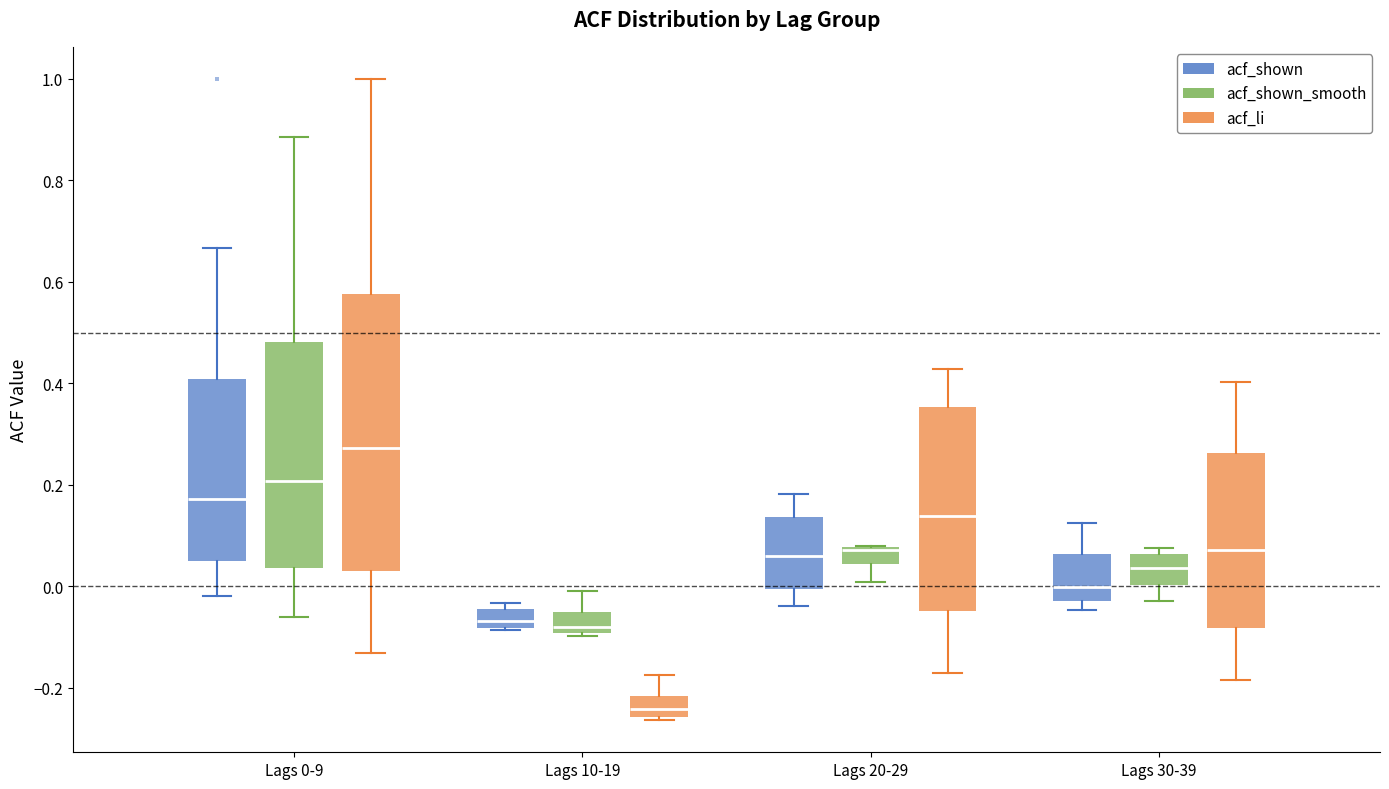

Where does the median line of the box for Lags 20-29 (acf_shown) sit on the y-axis? The values are not printed on the chart, so give them approximately, as read against the axis.

0.06